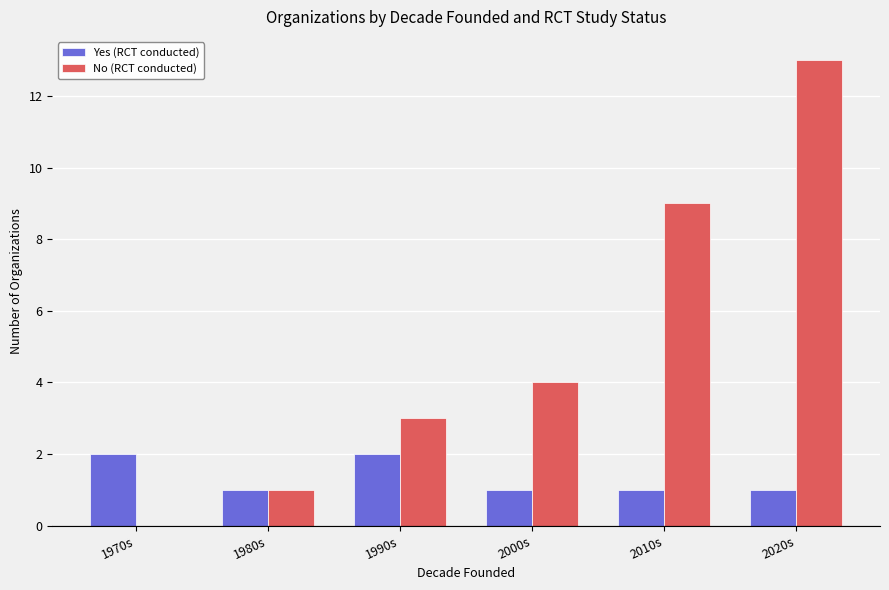

Which series has the largest total across all categories?

No (RCT conducted)